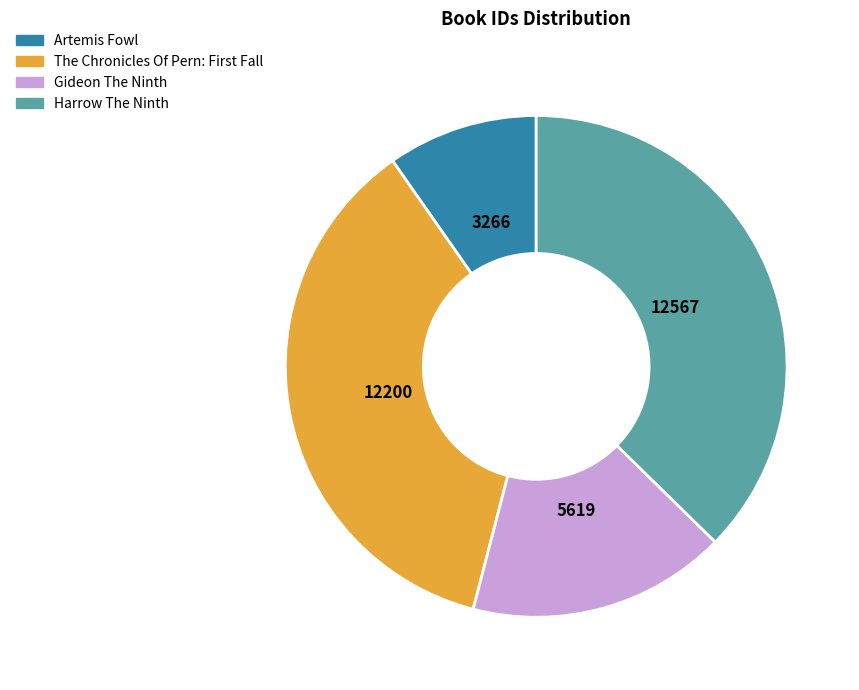

Does Gideon The Ninth represent more than half of the total?

No